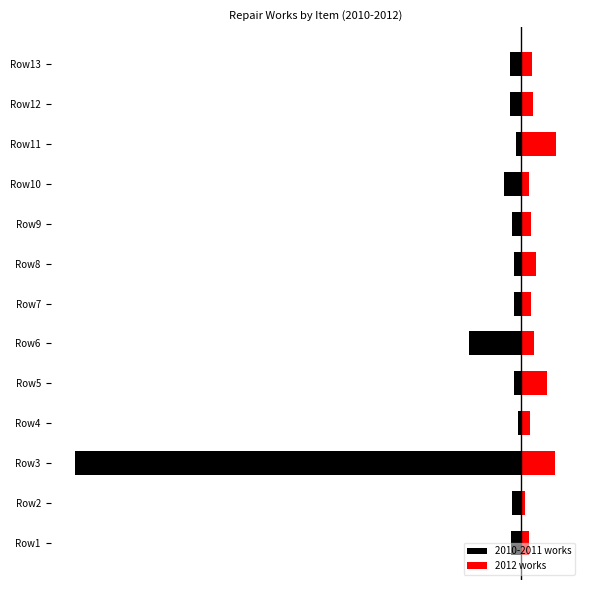

At Row5, list the series in order from largest to smallest.

2012 works, 2010-2011 works